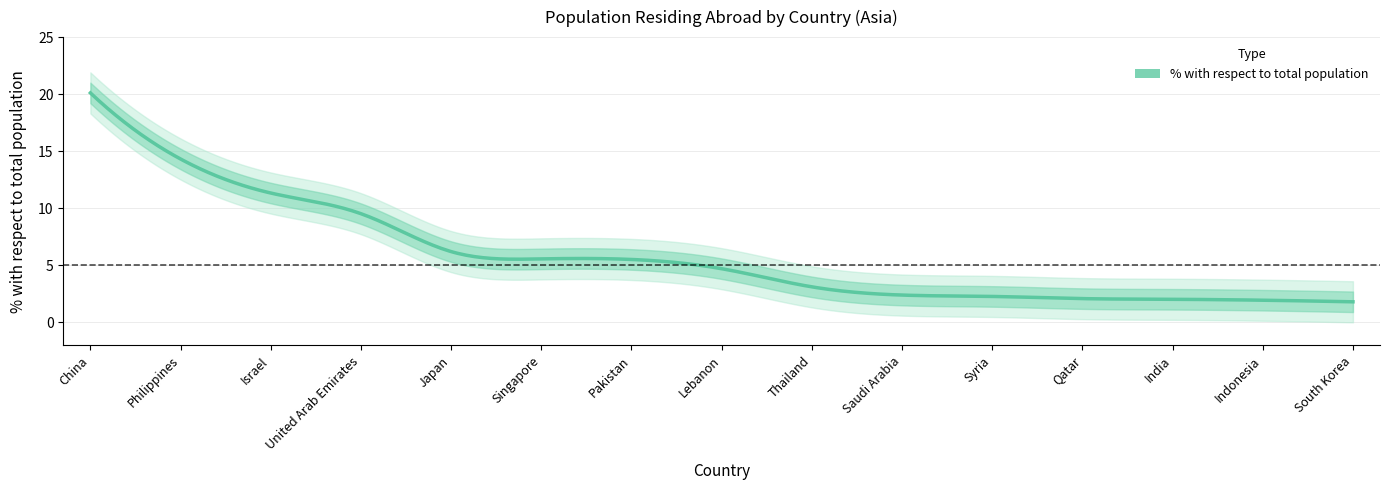

Where is the data nearest to the value 10?

United Arab Emirates